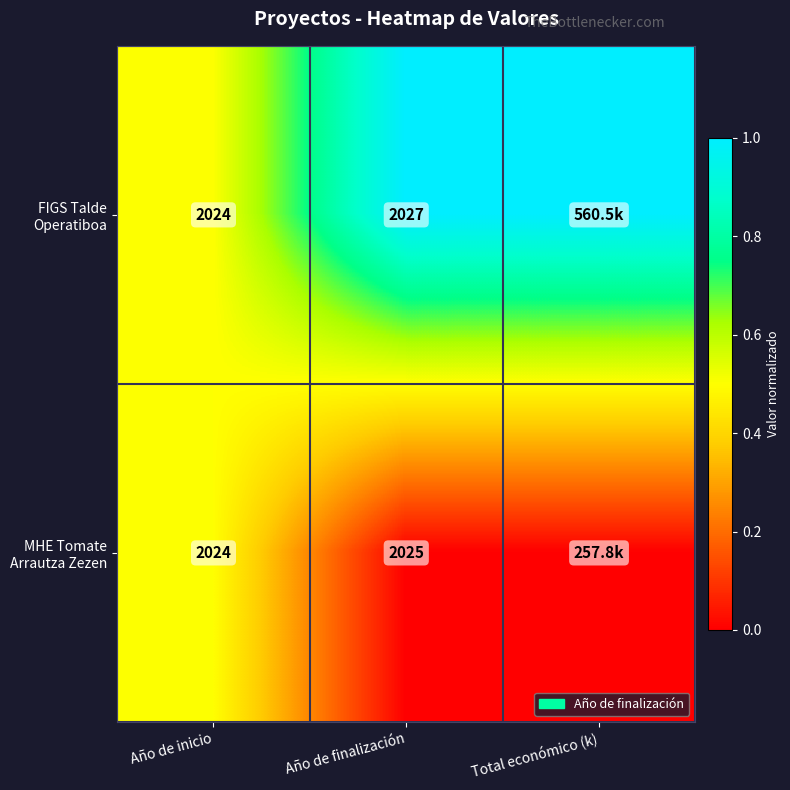

What is the total value across all series at Año de inicio?

4048